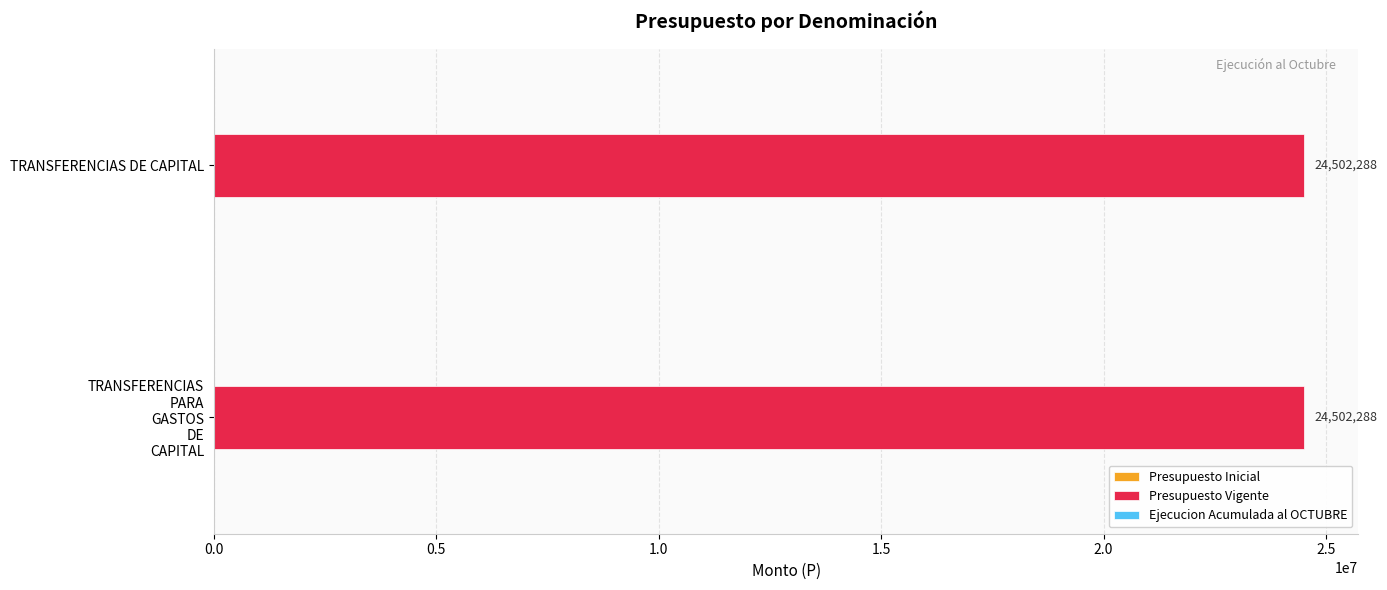

What is the total value across all series at TRANSFERENCIAS PARA GASTOS DE CAPITAL?

24502288